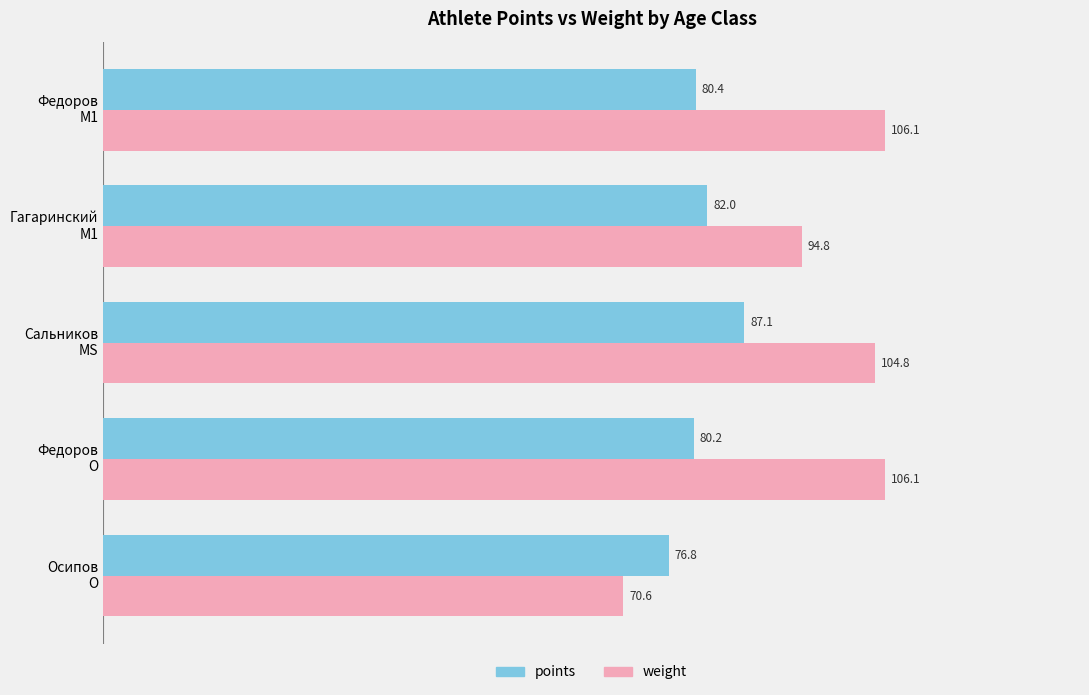

Which series has the largest range (max minus min)?

weight